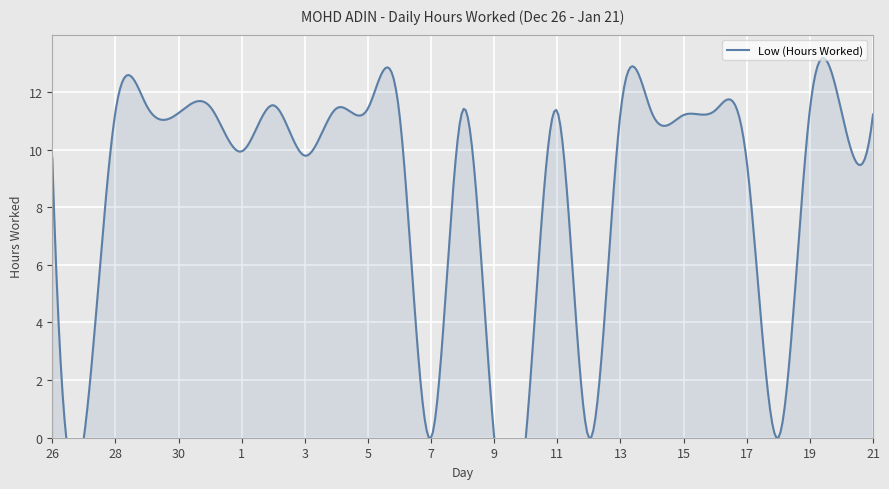

How many lines are shown in the chart?

1